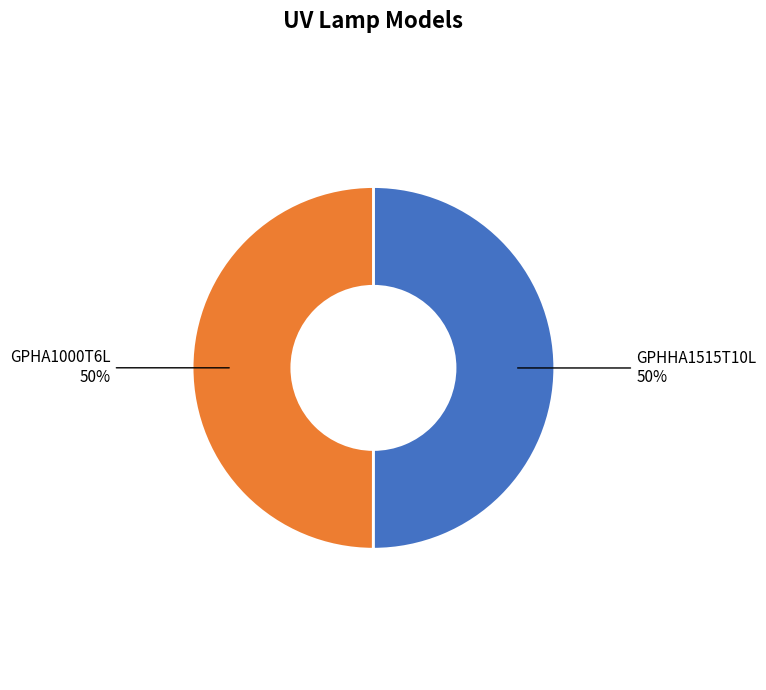

How many segments does this pie chart have?

2